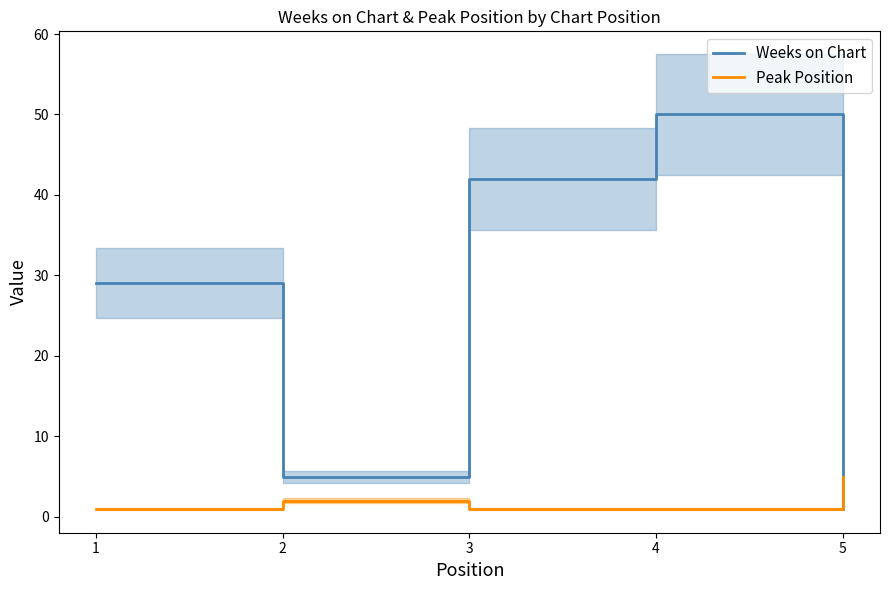

The Peak Position series shows 2 at 2. True or false?

True